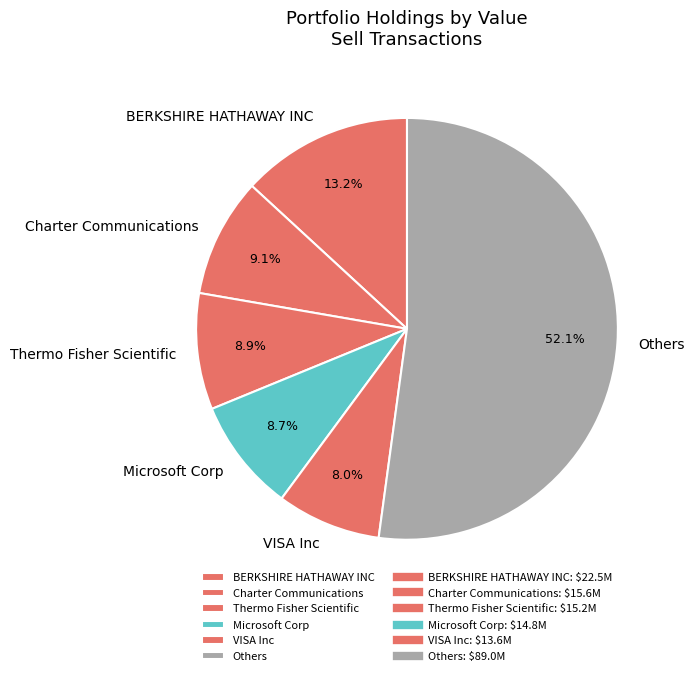

True or false: Microsoft Corp accounts for 9% of the total.

True